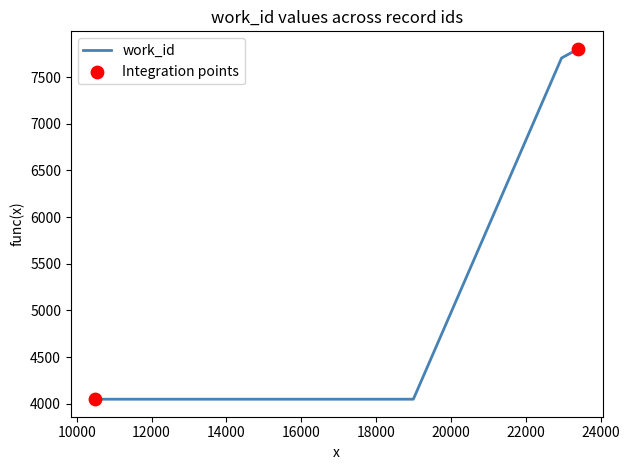

What is the smallest value displayed?

4050